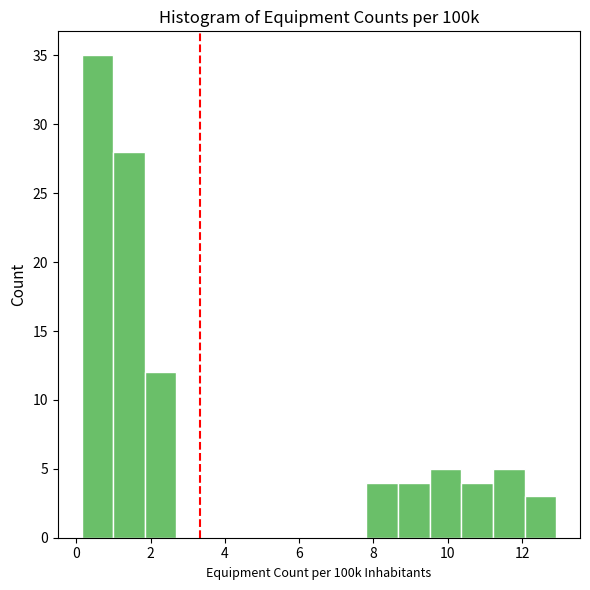

Reading left to right, transcribe this chart: for each bar, give the range it covers on the x-axis and its height. Neither the bar edges nor the heights are printed on the chart, so give them approximately, as read against the axes.

0.2 to 1.0: 35
1.0 to 1.8: 28
1.8 to 2.6: 12
2.6 to 3.6: 0
3.6 to 4.4: 0
4.4 to 5.2: 0
5.2 to 6.2: 0
6.2 to 7.0: 0
7.0 to 7.8: 0
7.8 to 8.6: 4
8.6 to 9.6: 4
9.6 to 10.4: 5
10.4 to 11.2: 4
11.2 to 12.0: 5
12.0 to 13.0: 3